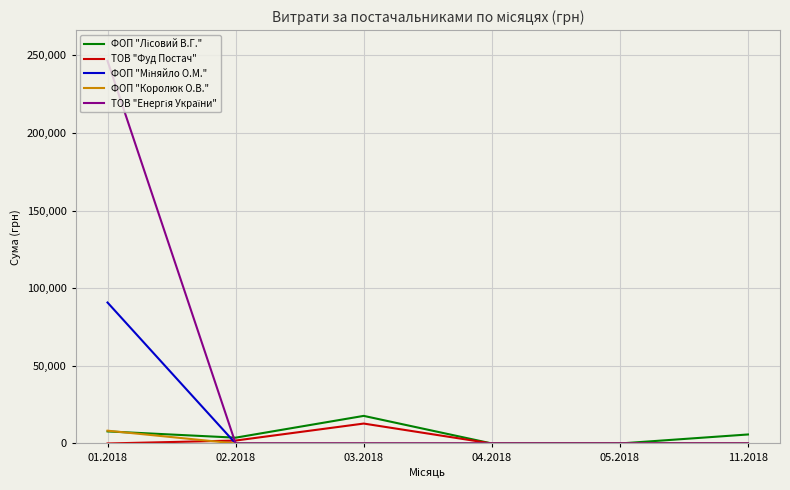

What is the maximum value for ТОВ "Фуд Постач"?

12824.9